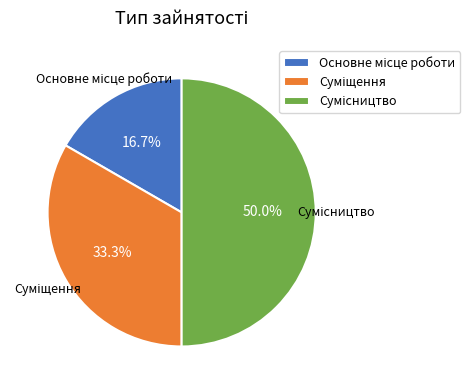

Count the number of slices in the pie.

3